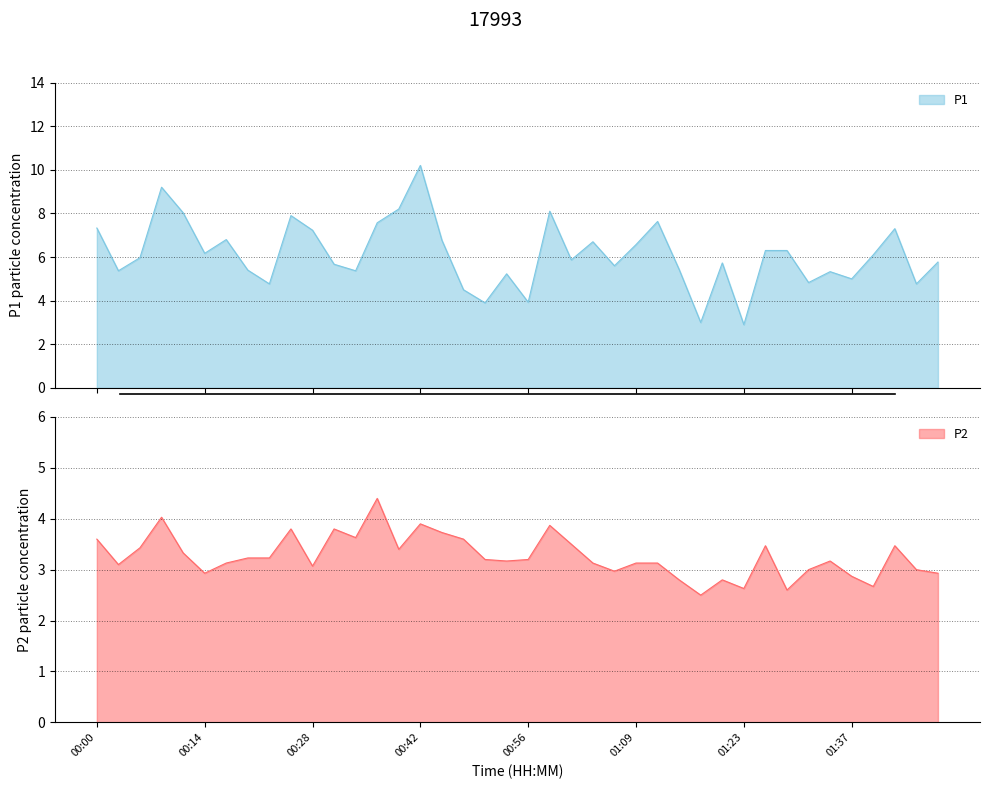

List the series in order of their overall mean, highest first.

P1, P2